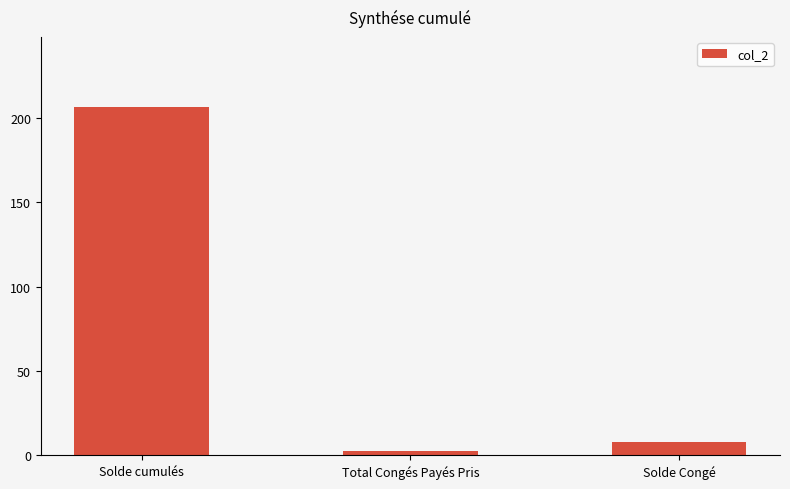

List the labels in order of value, largest first.

Solde cumulés, Solde Congé, Total Congés Payés Pris